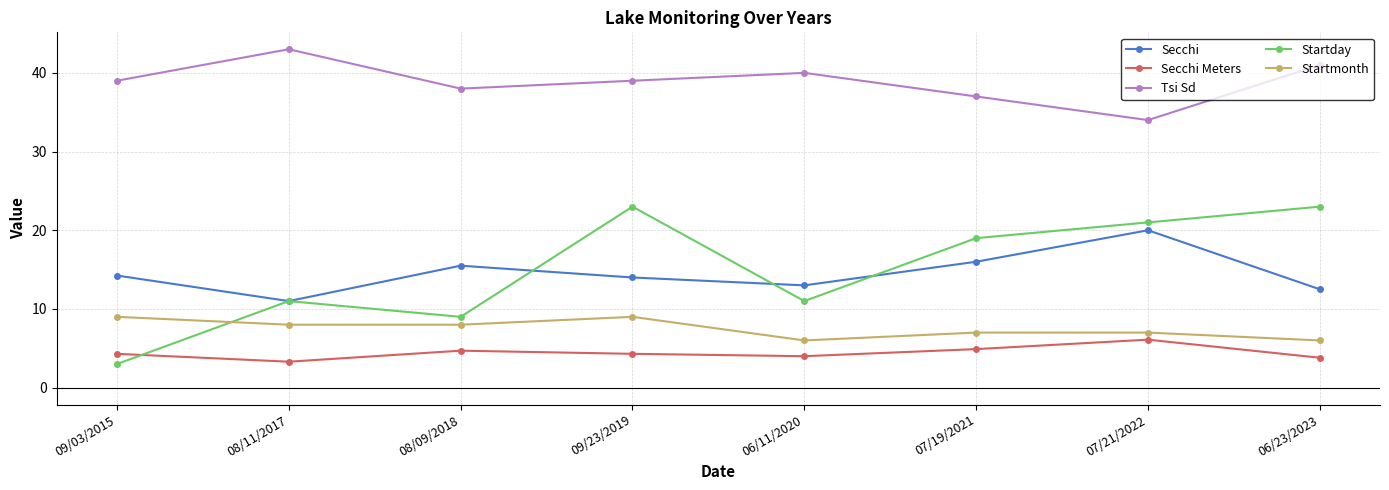

True or false: Tsi Sd has more than 2 interior local peaks.

False